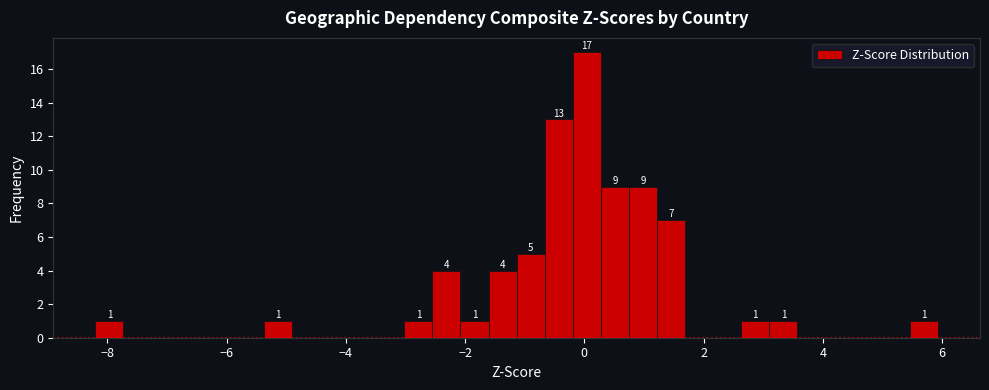

Around what value on the x-axis is the tallest bar? Give the approximate position of its centre, as read against the axis.

0.0